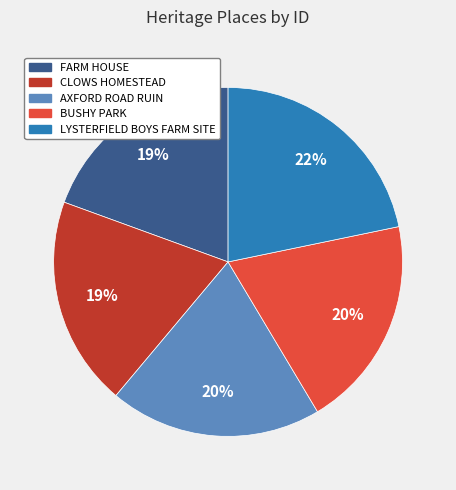

What percentage is the AXFORD ROAD RUIN slice, to the nearest percent?

20%